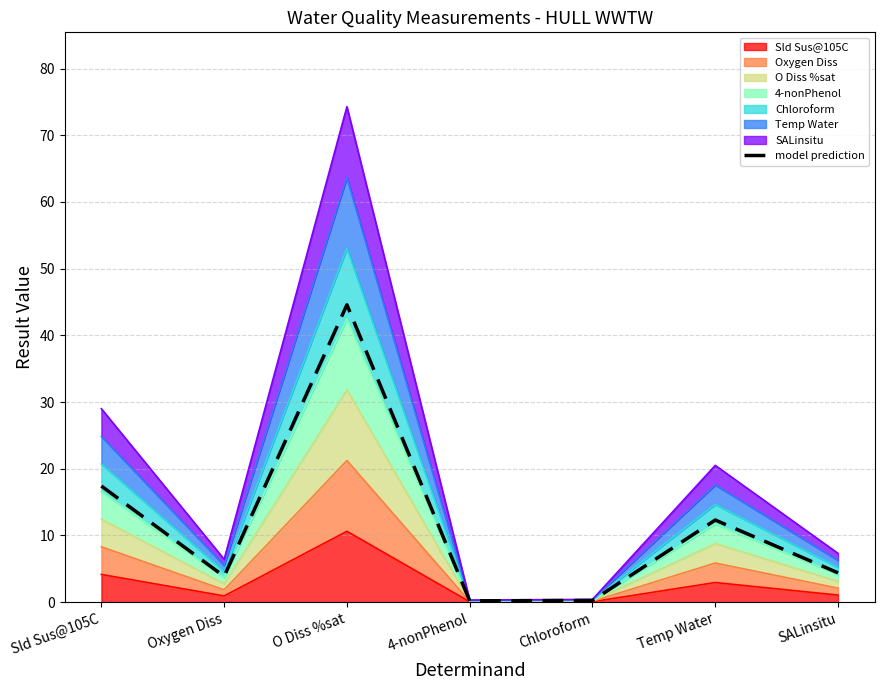

At which label does the data first exceed 4?

Sld Sus@105C